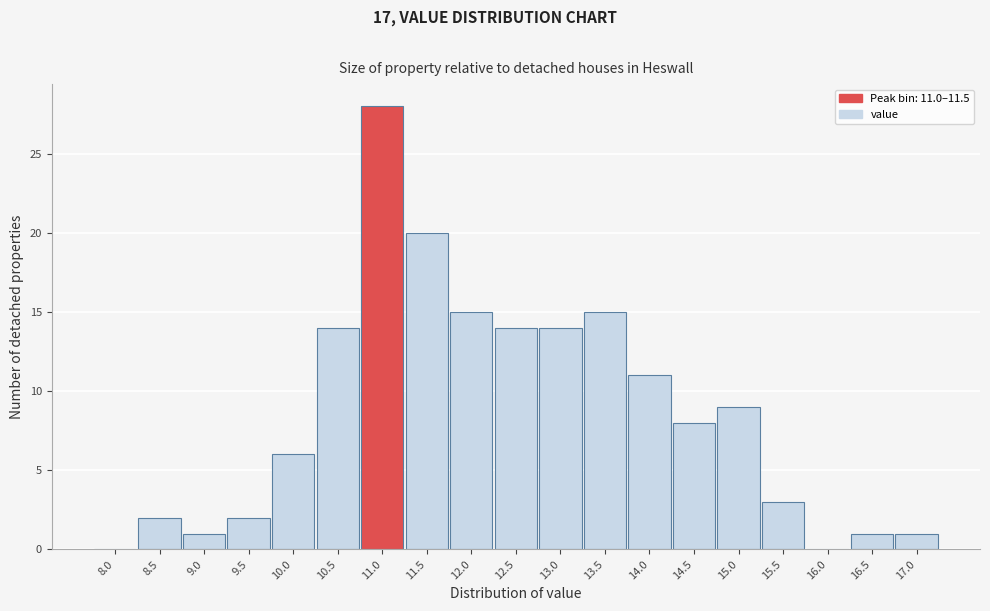

Reading left to right, list all the values displayed in this chart.

8.0=0	8.5=2	9.0=1	9.5=2	10.0=6	10.5=14	11.0=28	11.5=20	12.0=15	12.5=14	13.0=14	13.5=15	14.0=11	14.5=8	15.0=9	15.5=3	16.0=0	16.5=1	17.0=1